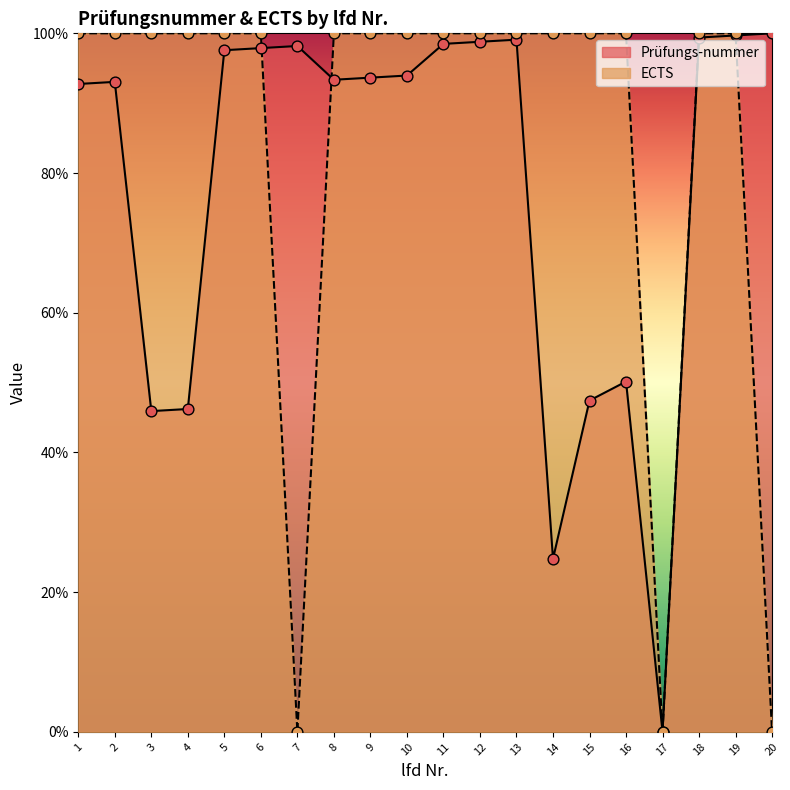

At which category is the sum across all series the highest?

19